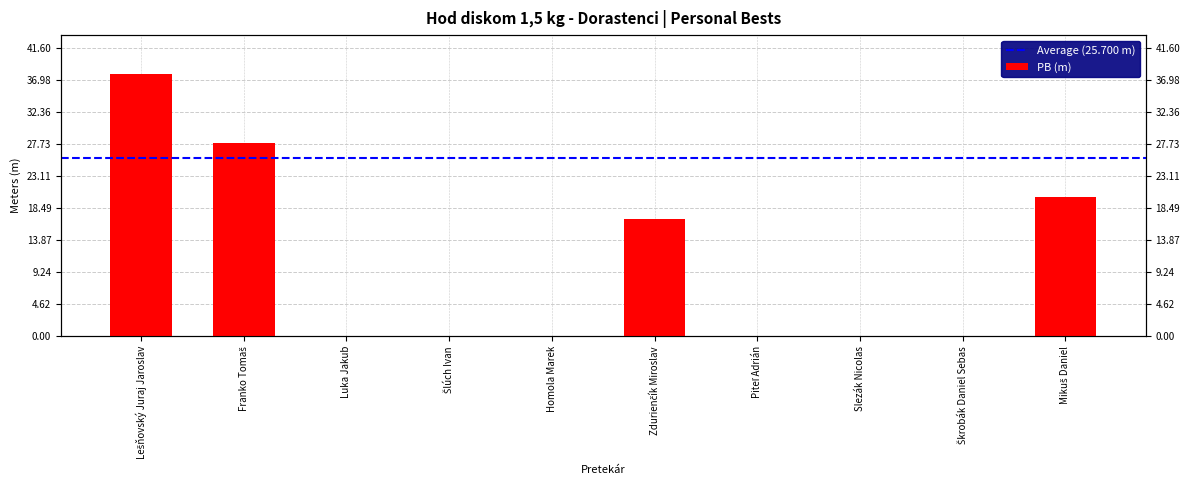

What is the difference between the maximum and minimum values?

37.8